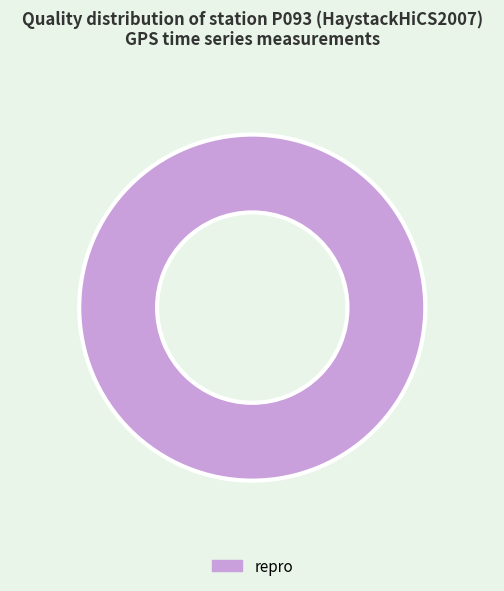

How many segments does this pie chart have?

1